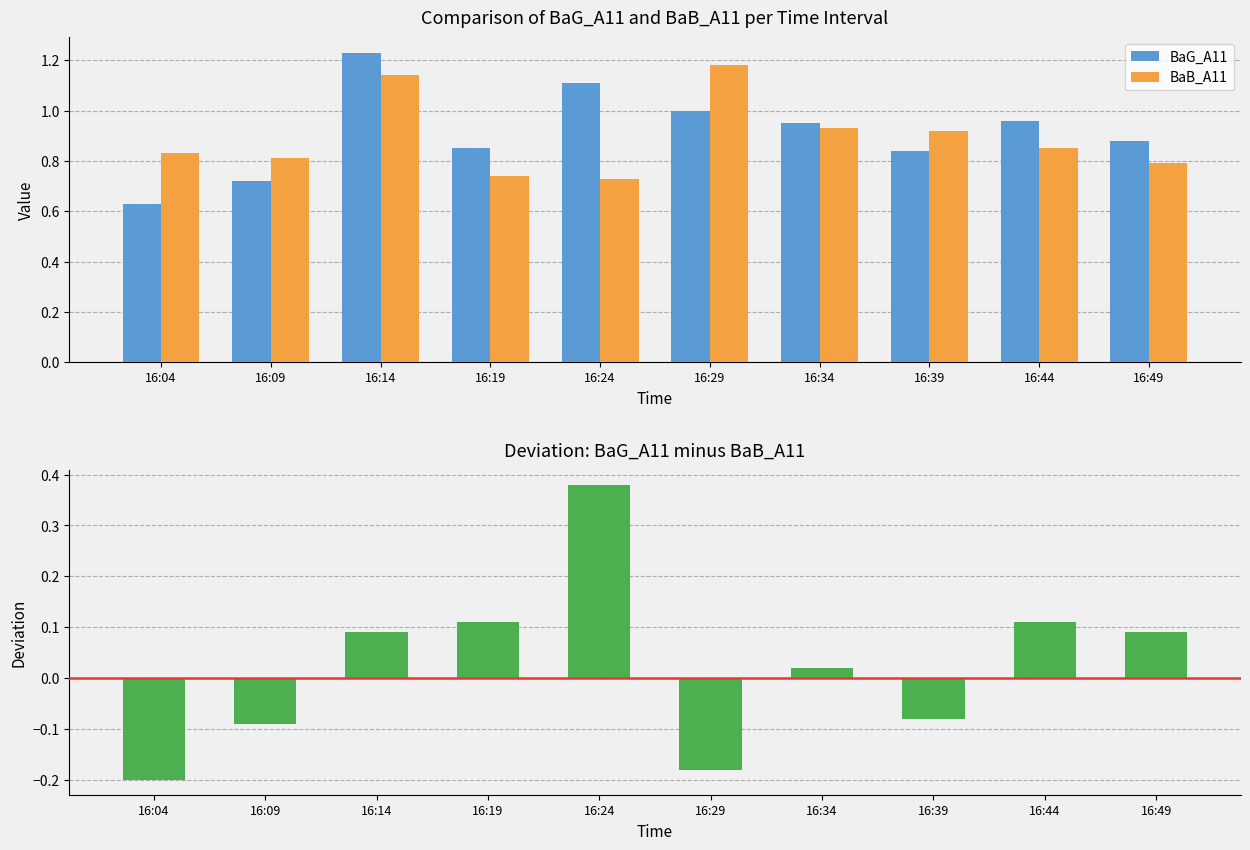

What is the value of the BaG_A11 bar at the 3rd from the left?

1.2